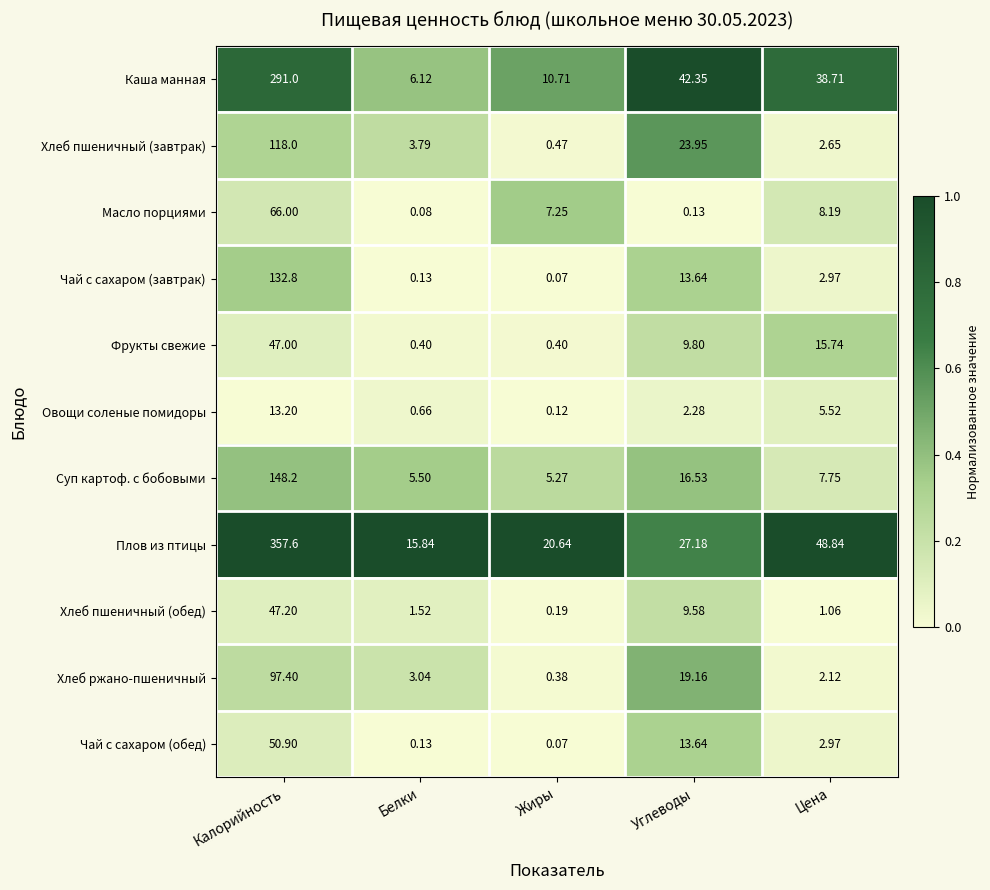

At which label does Плов из птицы reach its minimum?

Белки